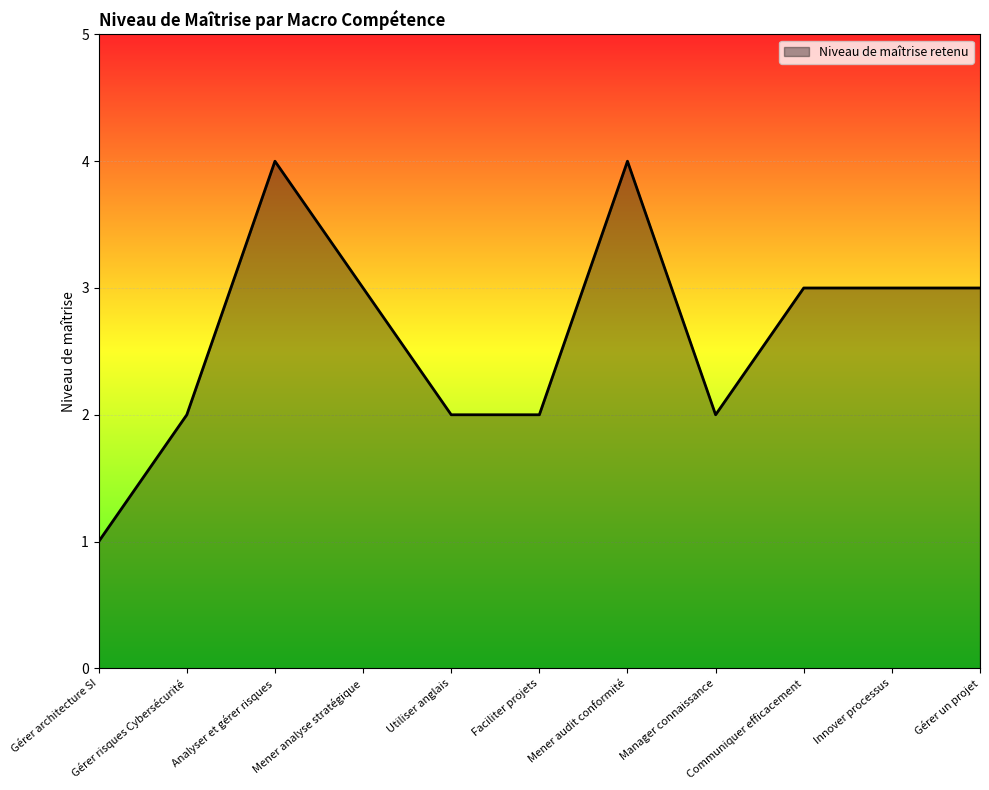

What is the difference between the values at Gérer architecture SI and Faciliter projets?

1